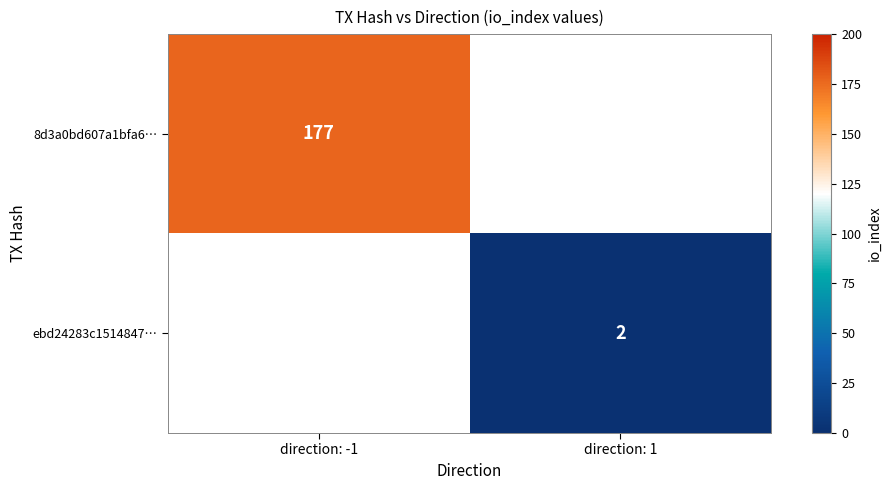

Which has a higher value, direction: 1 or direction: -1?

direction: -1